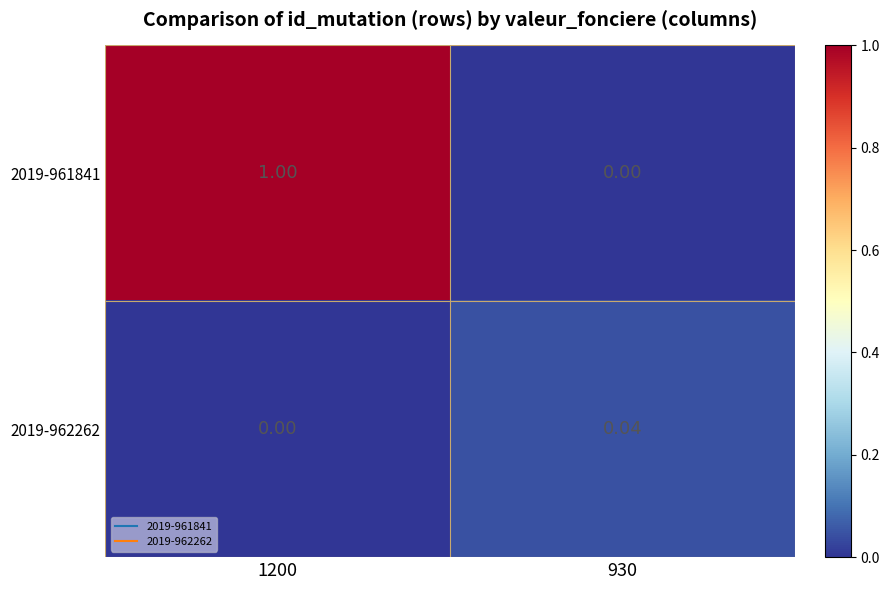

Which series has the largest total across all categories?

2019-961841